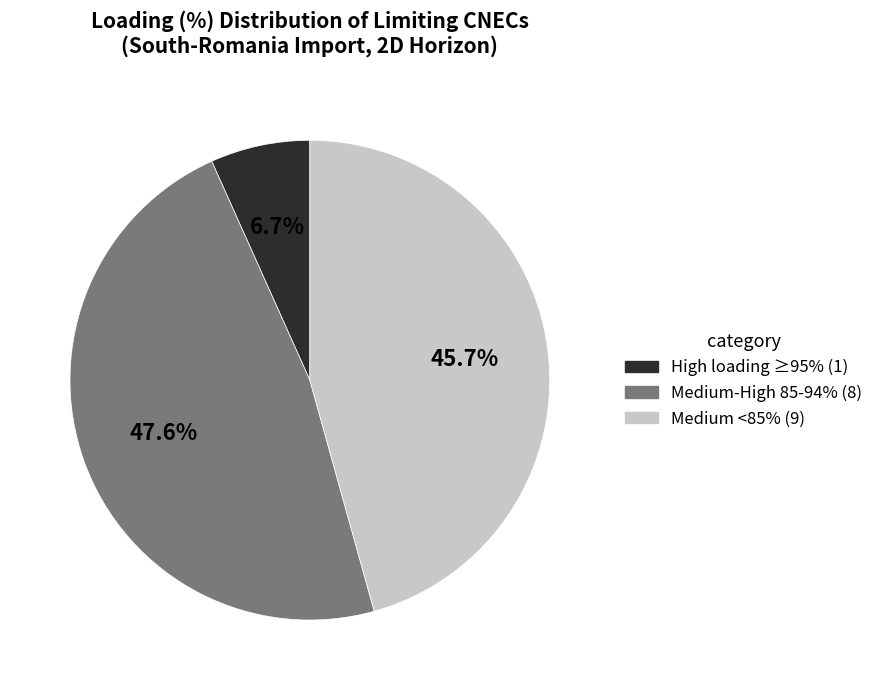

Does any single category account for the majority?

No